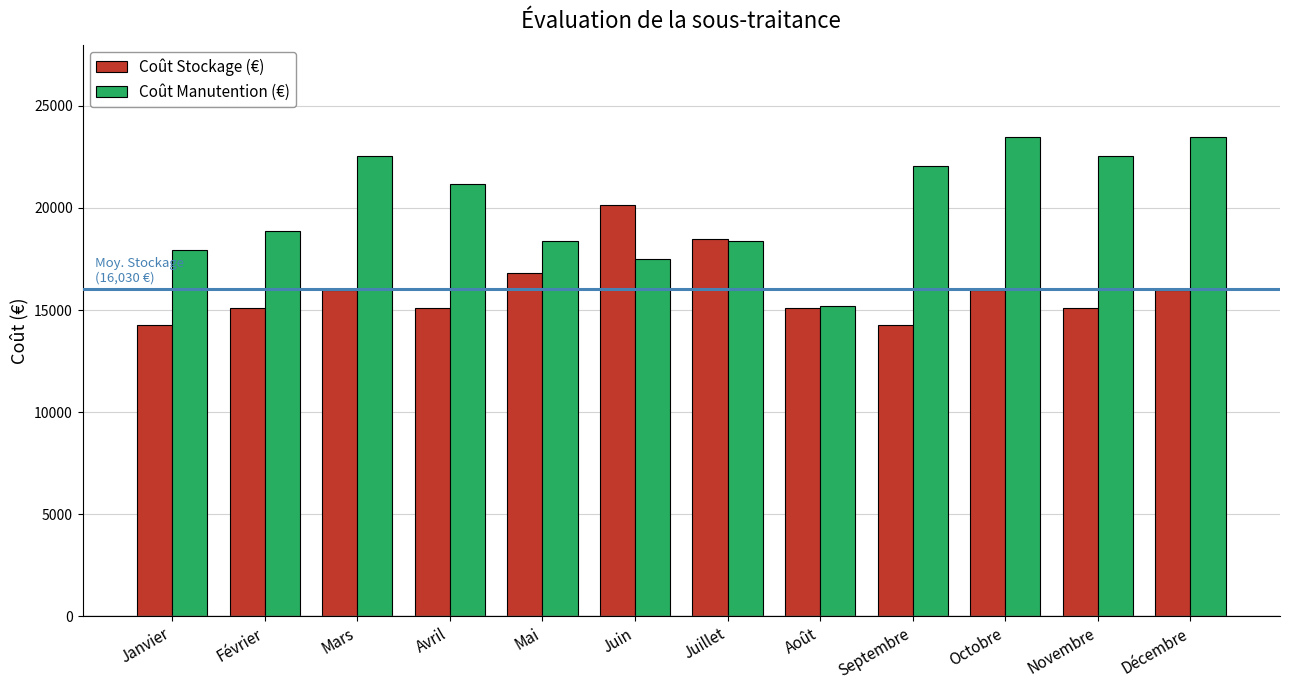

Which series changed the most between Mai and Octobre?

Coût Manutention (€)